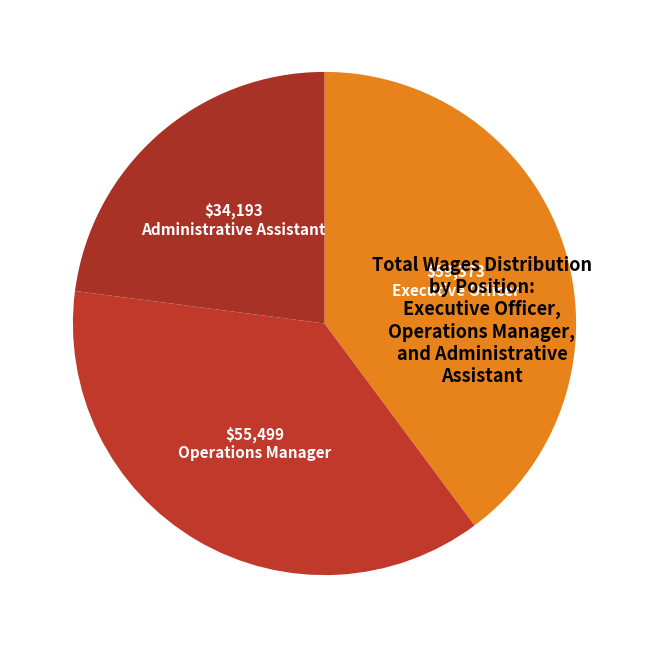

Combined, what portion of the pie is Executive Officer and Administrative Assistant?

62.8%